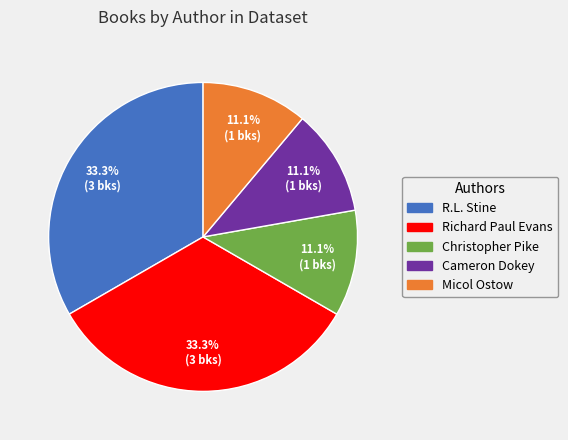

Is the sum of Micol Ostow and Richard Paul Evans greater than half?

No